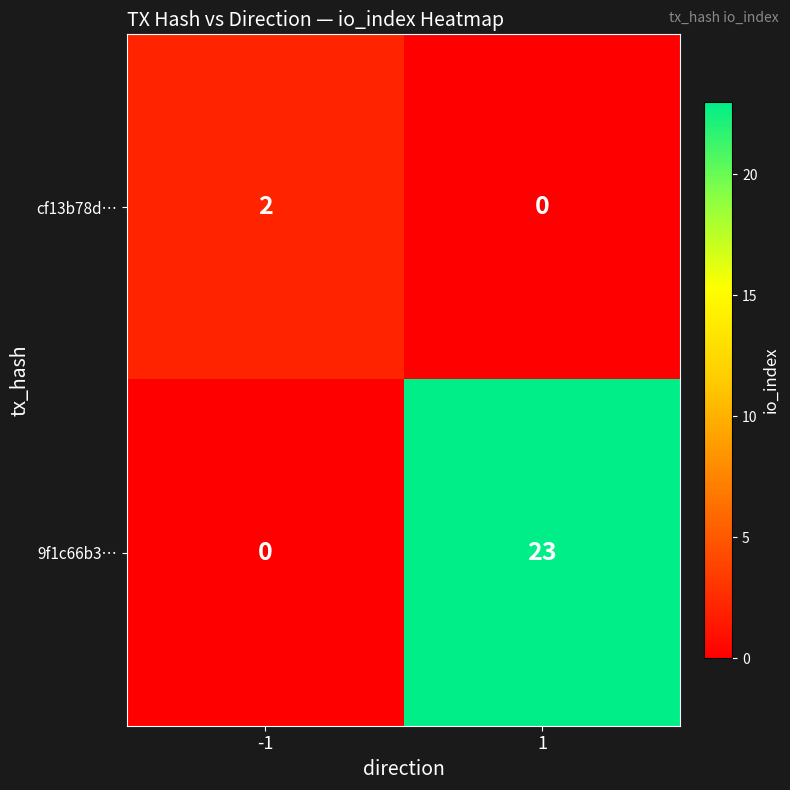

What is the difference between the maximum and minimum values in the 9f1c66b3… series?

23